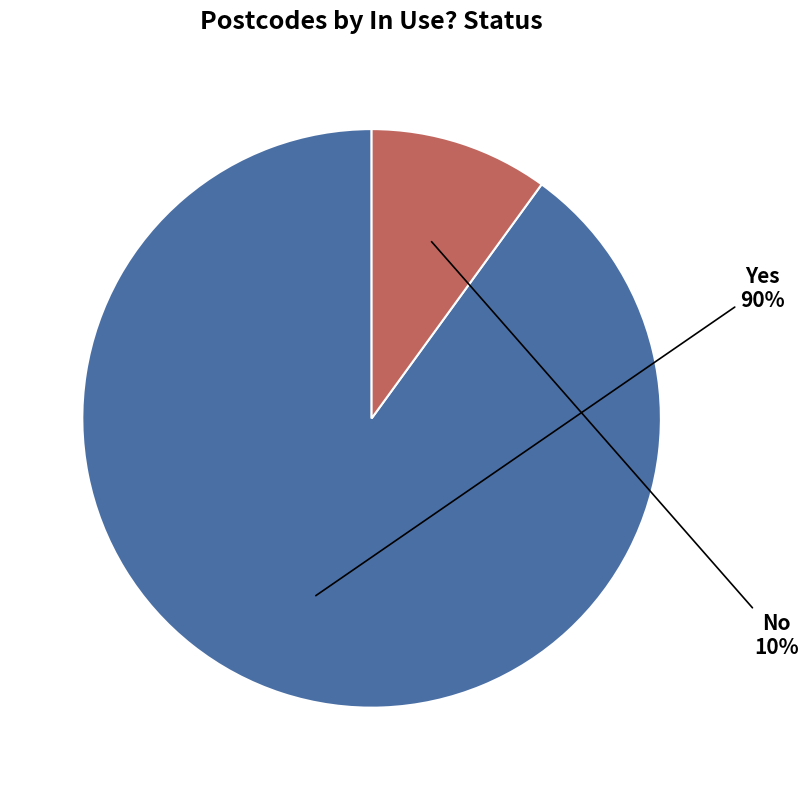

To the nearest percent, what is the average slice percentage?

50%